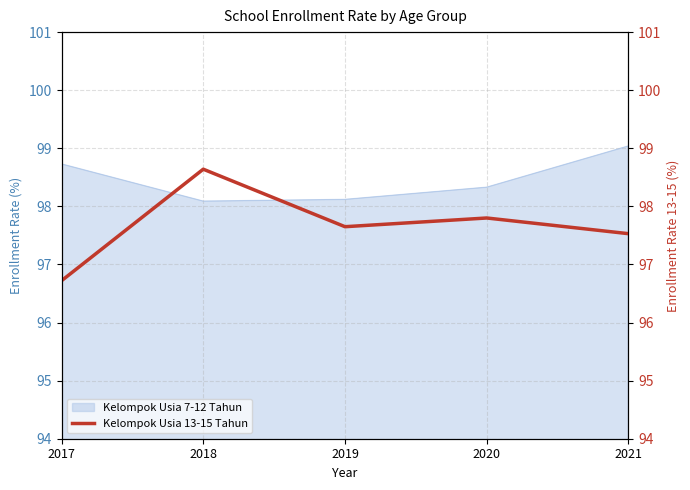

The Kelompok Usia 7-12 Tahun series shows 98.1 at 2018. True or false?

True